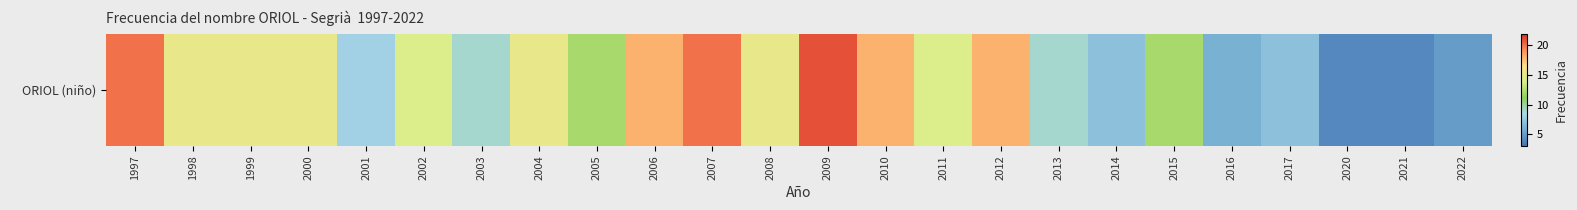

True or false: the data shows 2 at 2021.

False